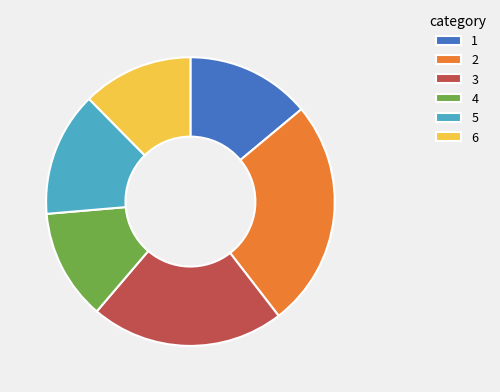

Is the sum of 2 and 3 greater than half?

No